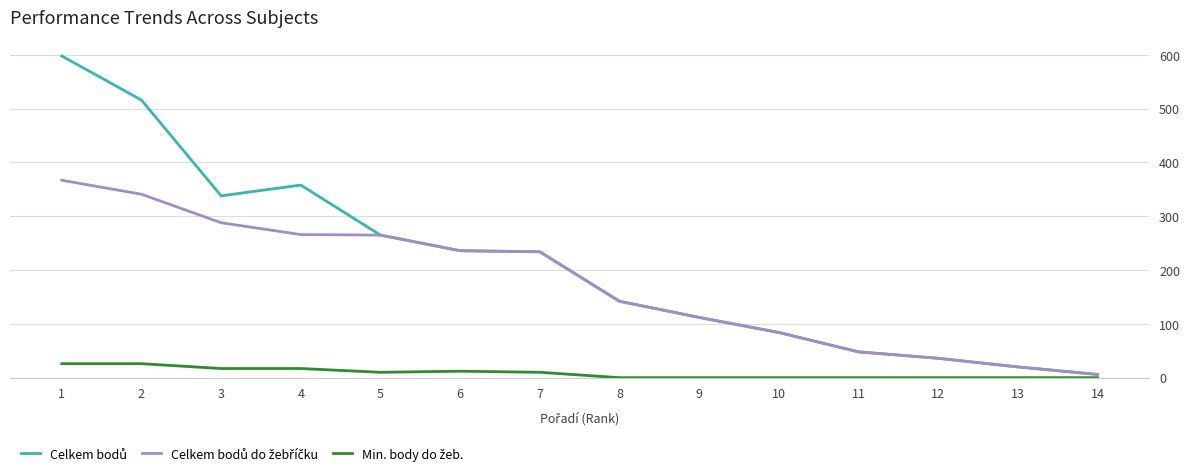

What is the maximum value shown in the chart?

598